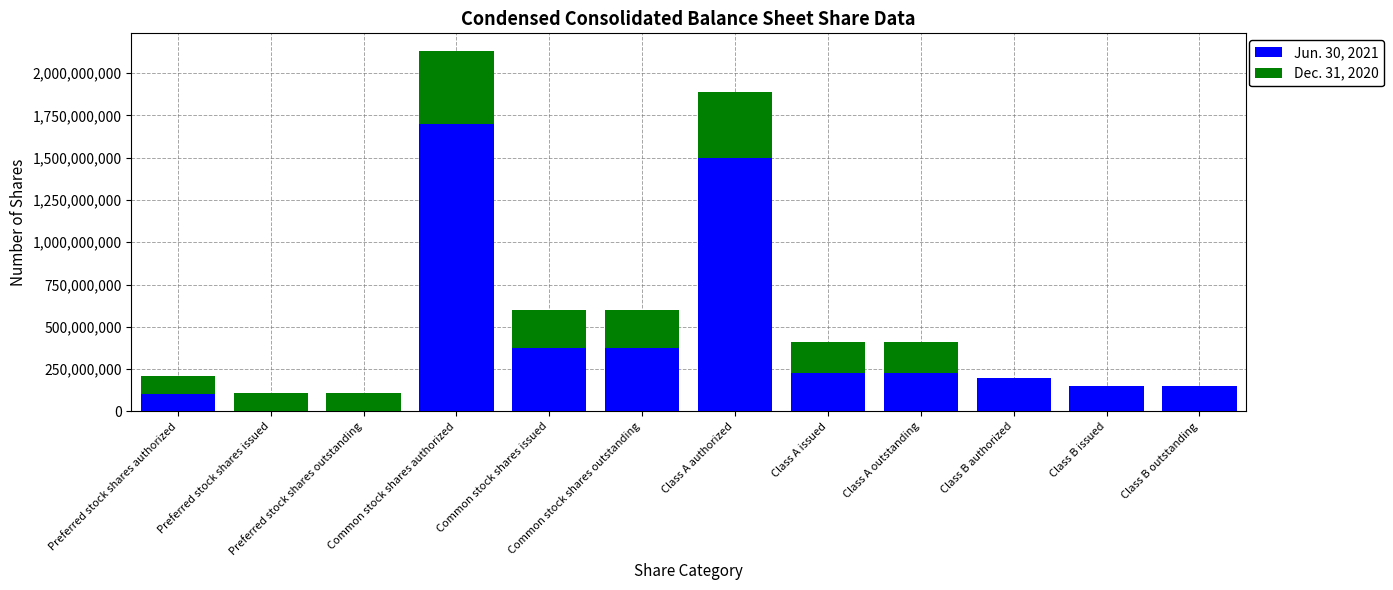

How many categories are shown in the chart?

12